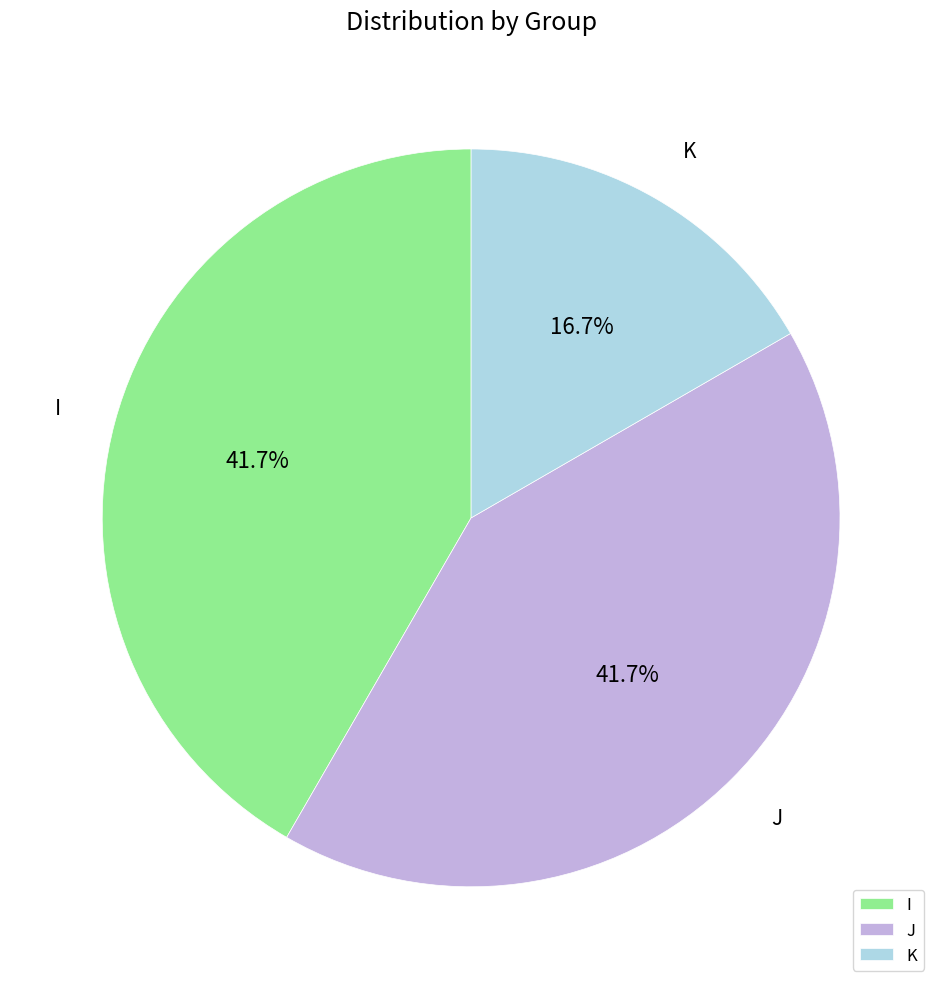

Which slice is the smallest?

K